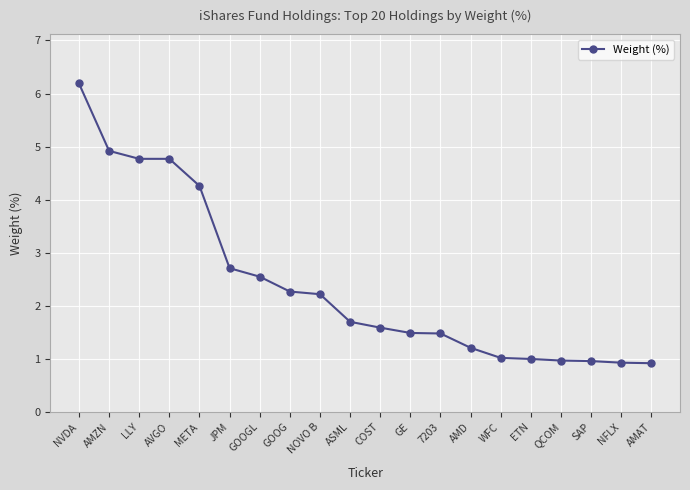

What is the label of the 5th point from the right?

ETN